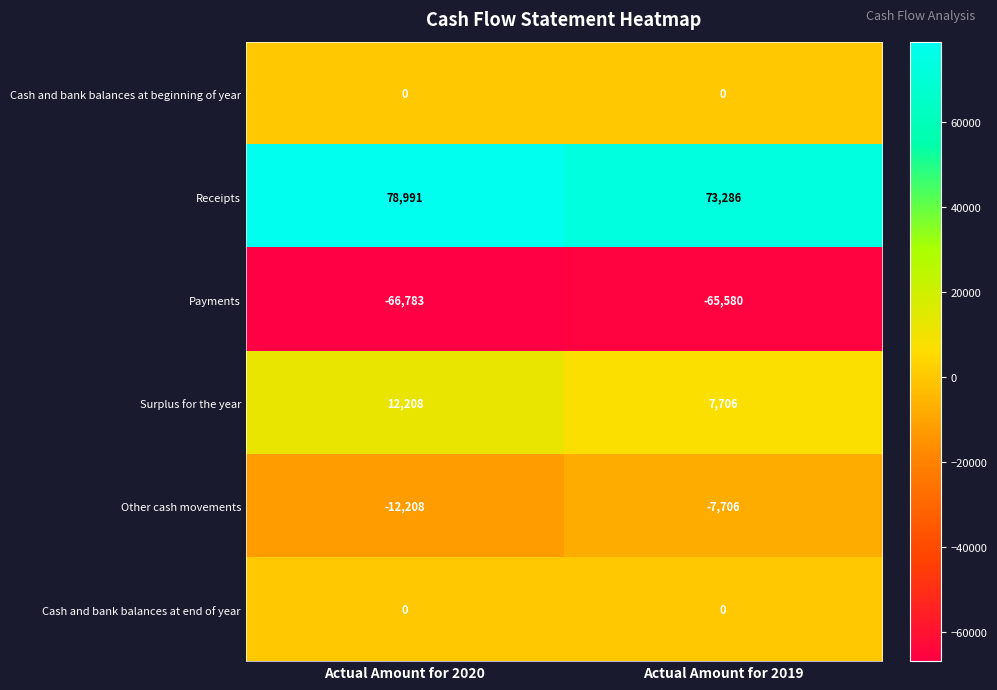

The Receipts series shows 39113 at Actual Amount for 2019. True or false?

False